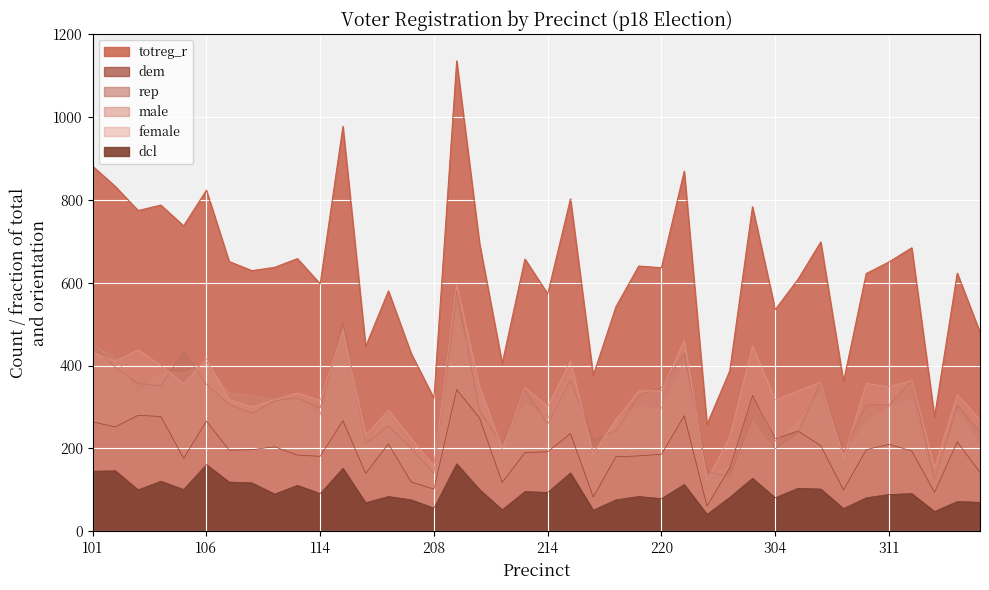

True or false: totreg_r has more than 1 interior local peaks.

True